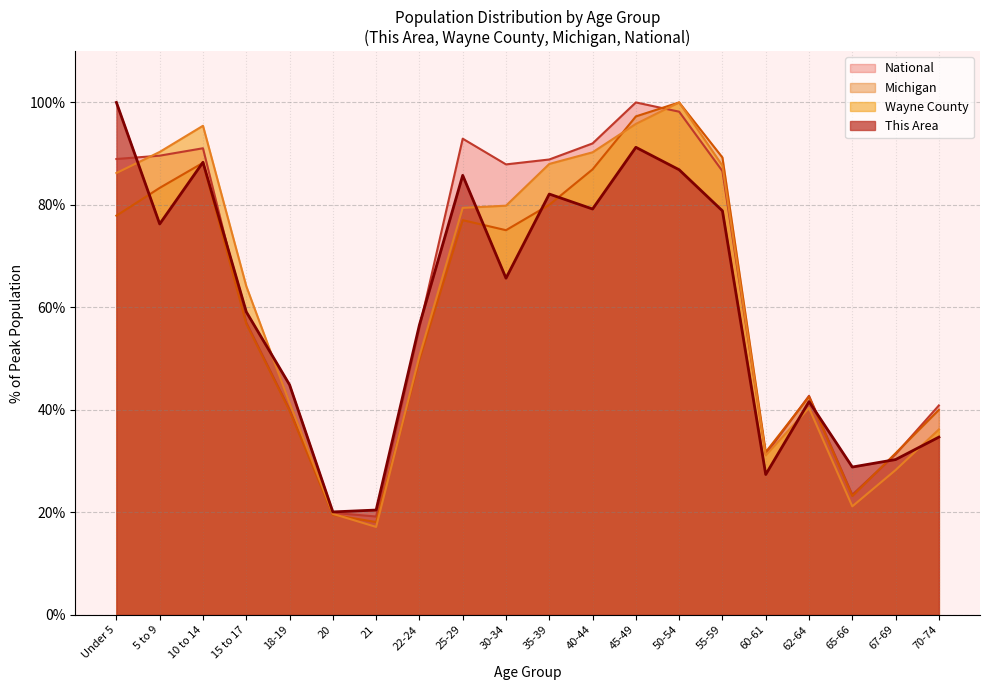

What value does the National series have at 35-39?

88.9